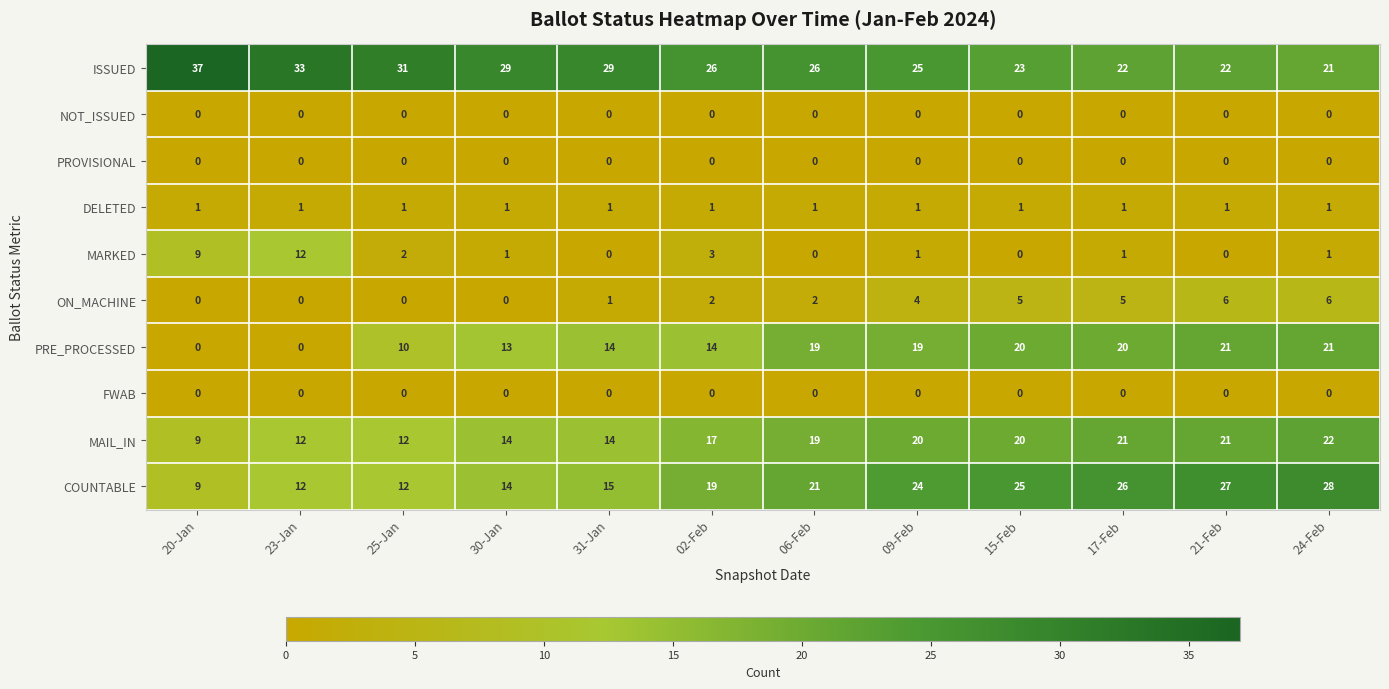

What is the spread (max minus min) of values at 02-Feb?

26